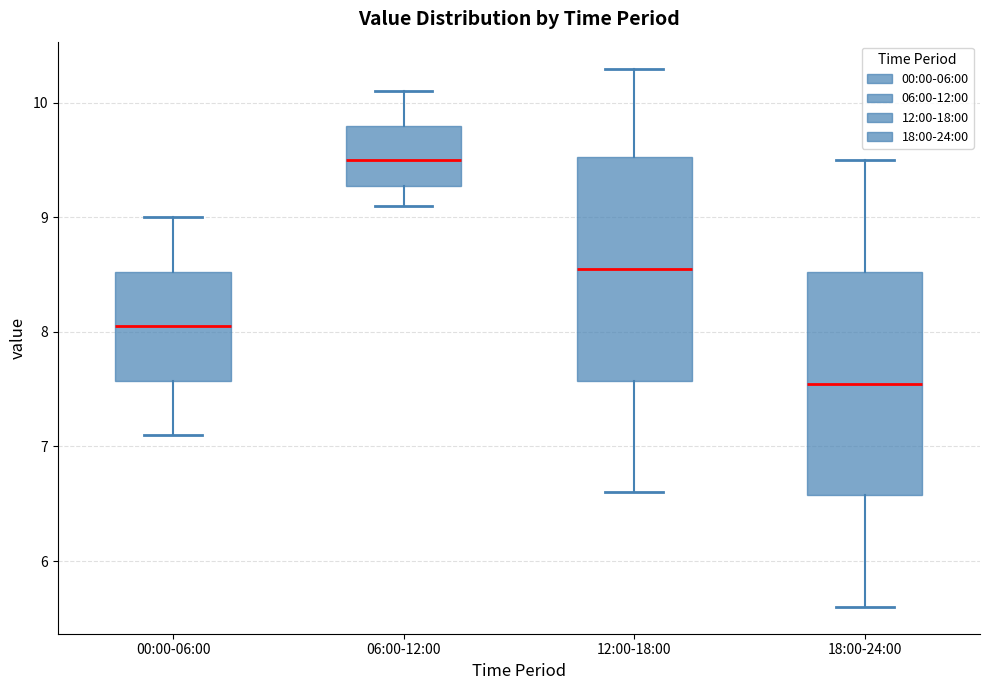

Which box has the lowest median line?

18:00-24:00